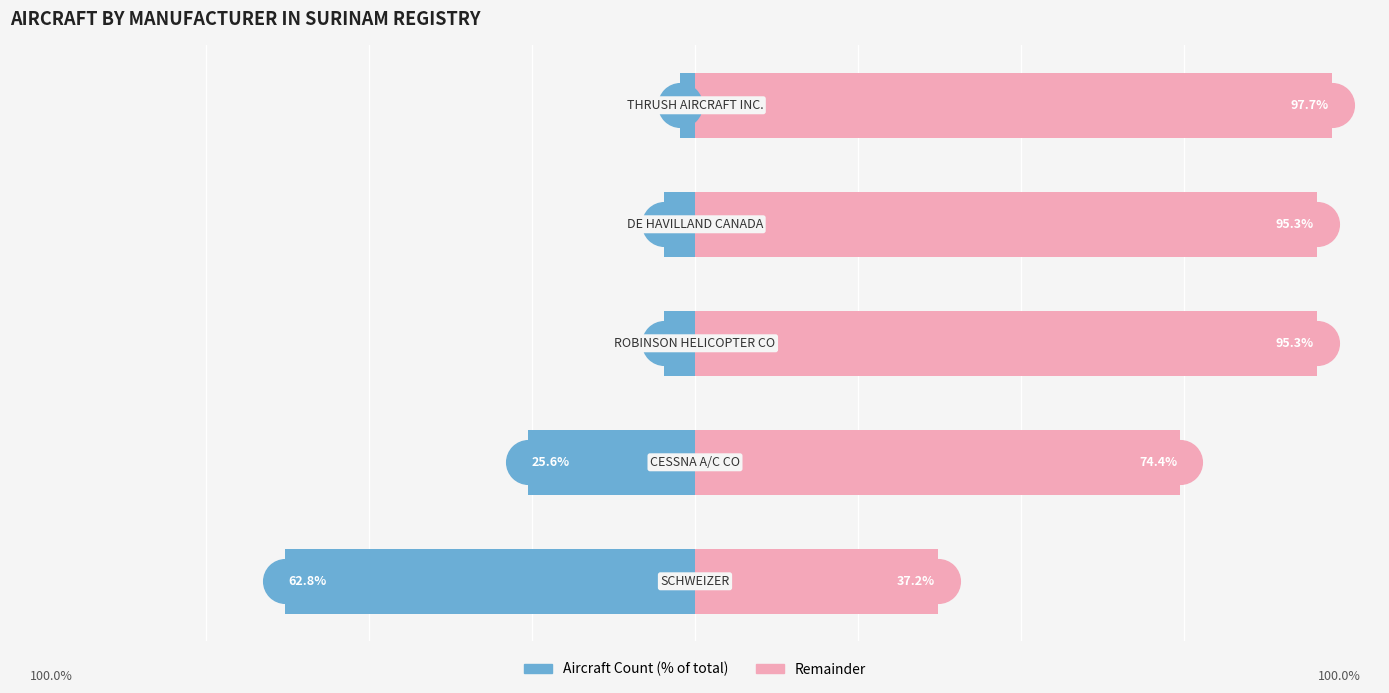

What are all the series names shown in the legend?

Aircraft Count, Remainder